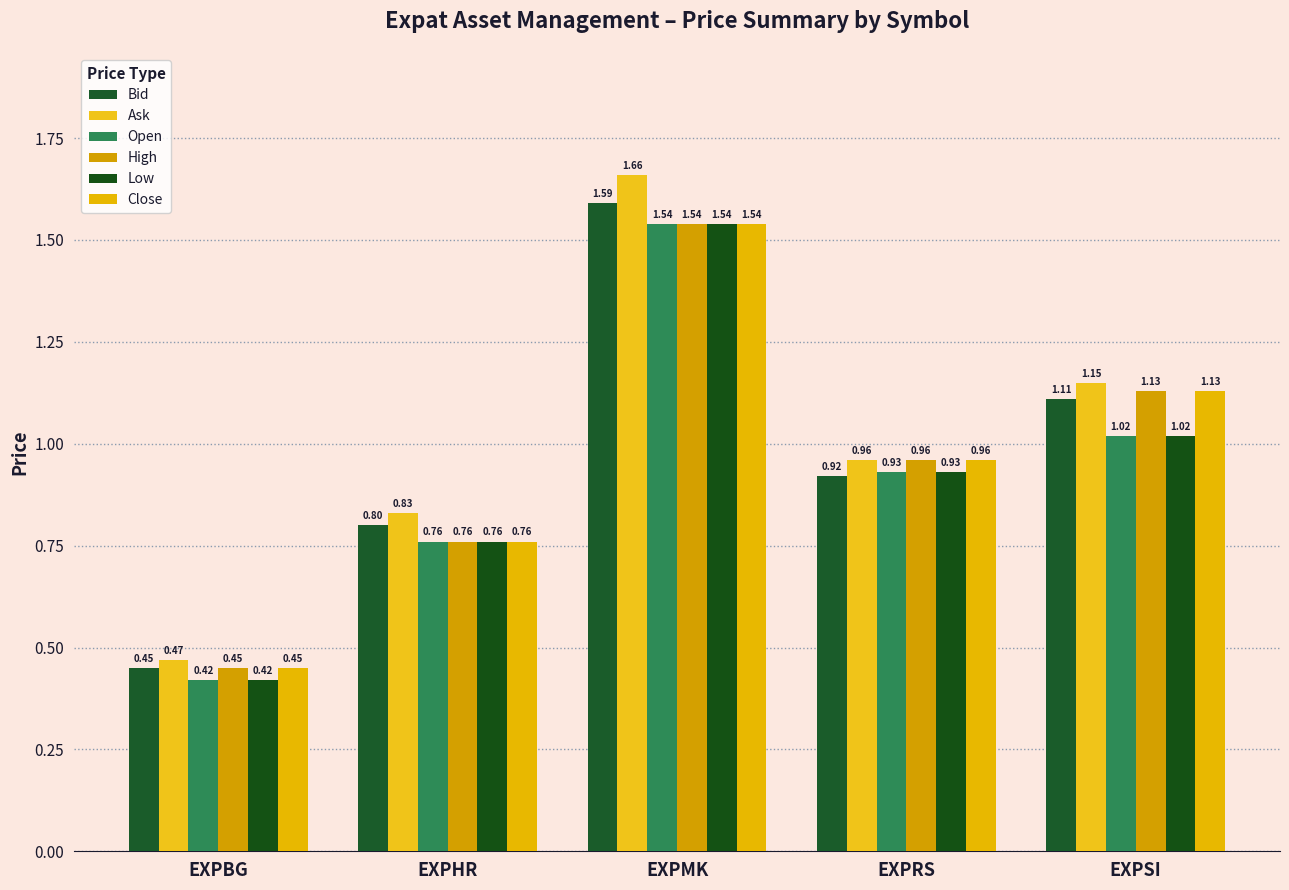

What is the difference between the second highest and second lowest values in the Close series?

0.4